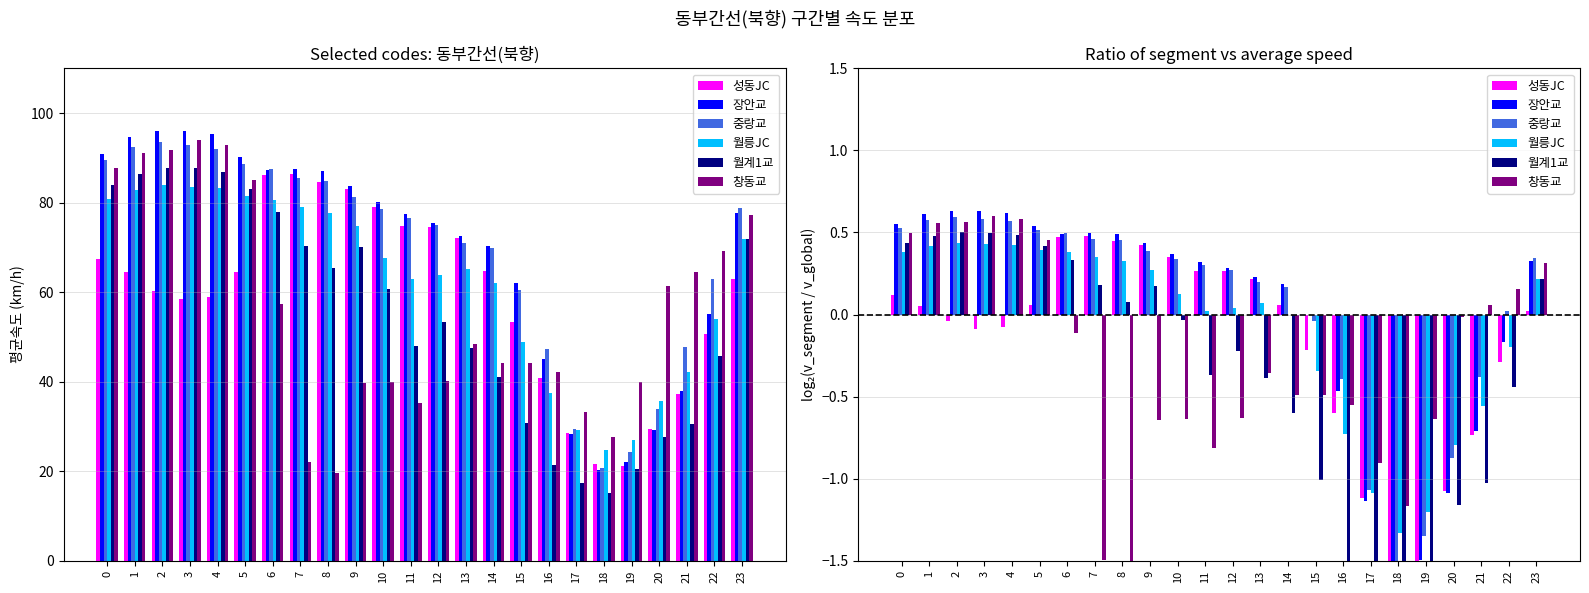

How many data points does each series have?

24